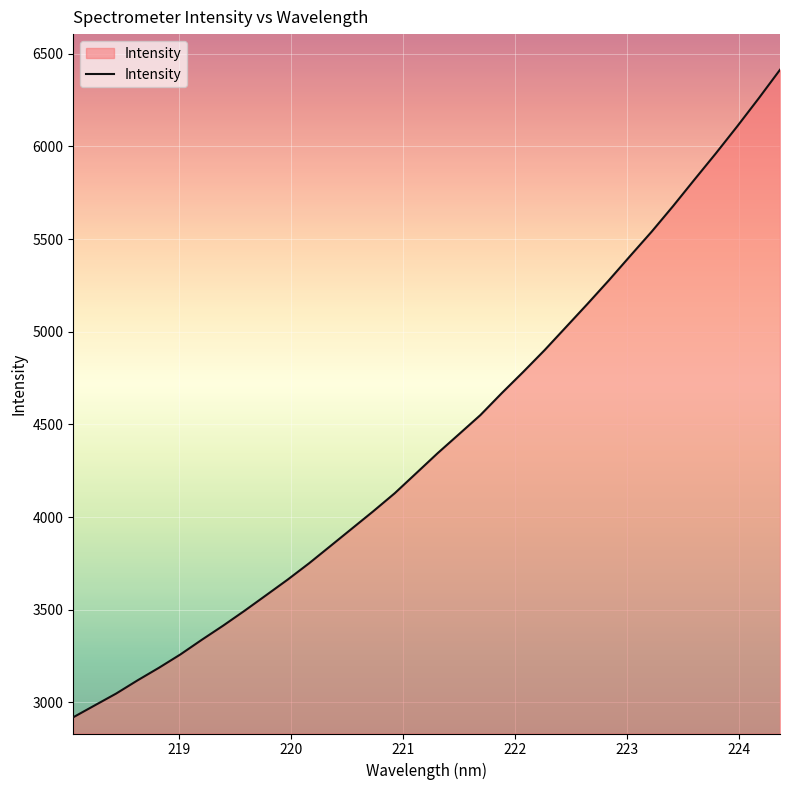

What is the minimum value shown in the chart?

2919.7